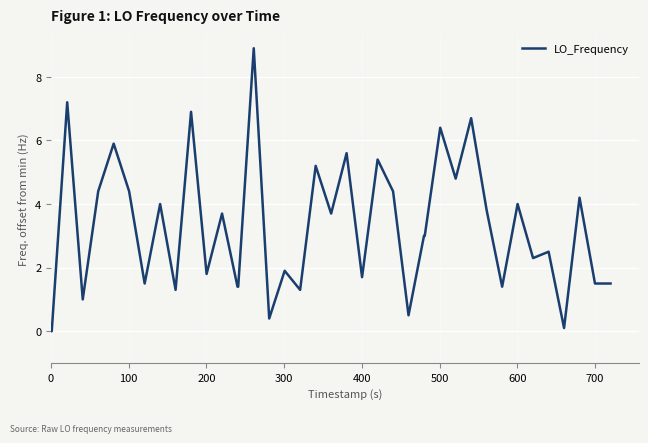

What is the greatest value displayed?

8.9